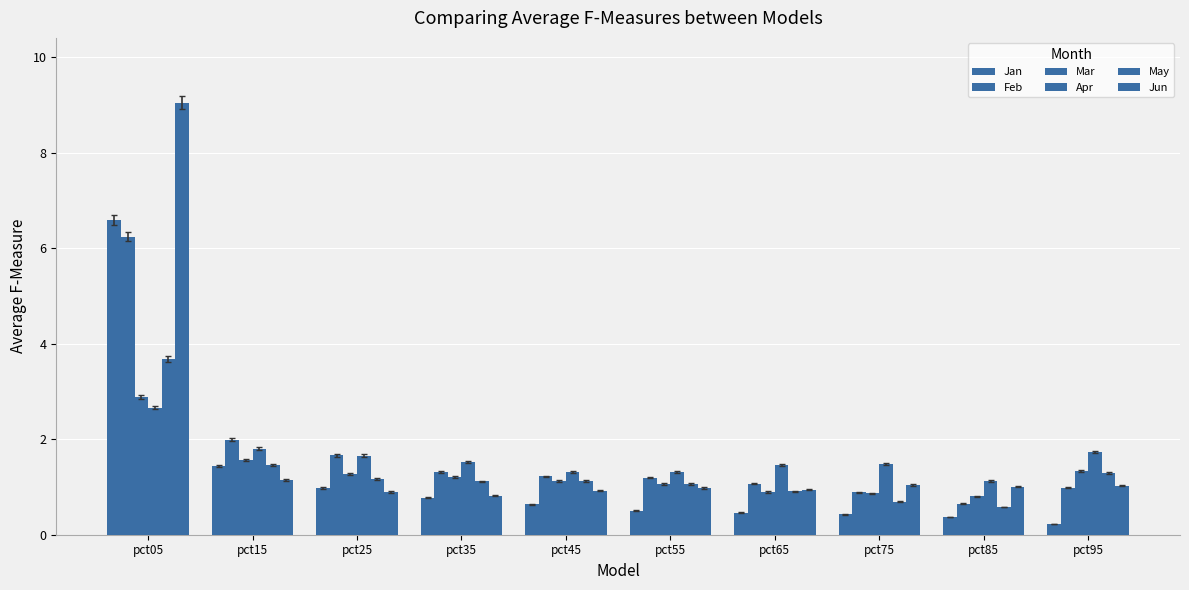

What is the difference between the second highest and second lowest values in the Jan series?

1.1